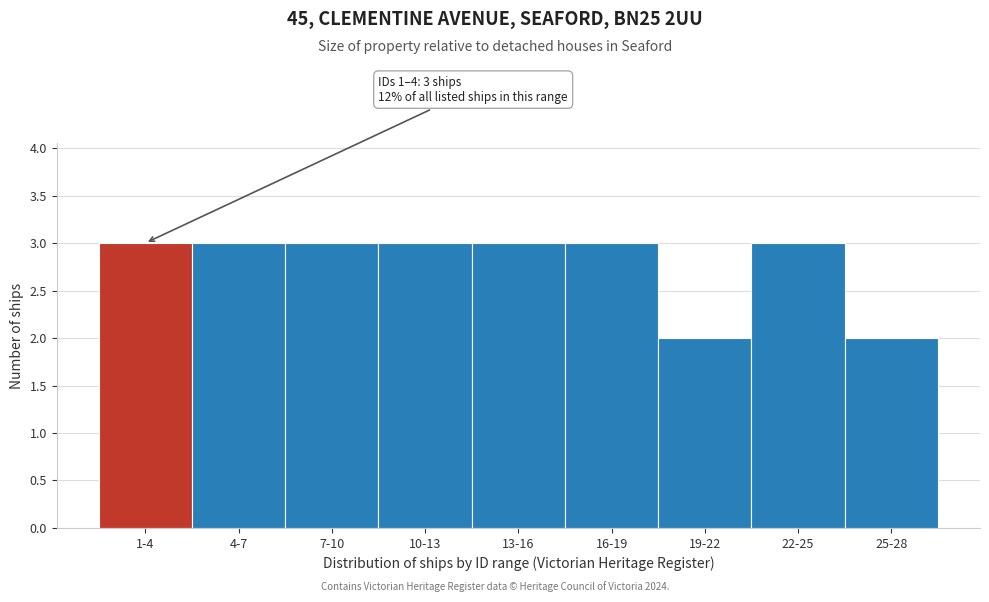

Reading left to right, transcribe all the data shown in this chart.

3	3	3	3	3	3	2	3	2